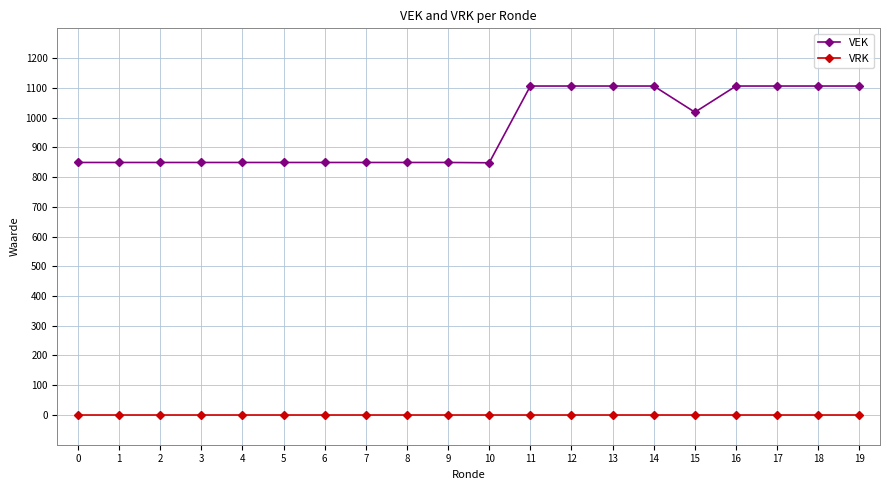

List the series in order of their peak value, highest first.

VEK, VRK